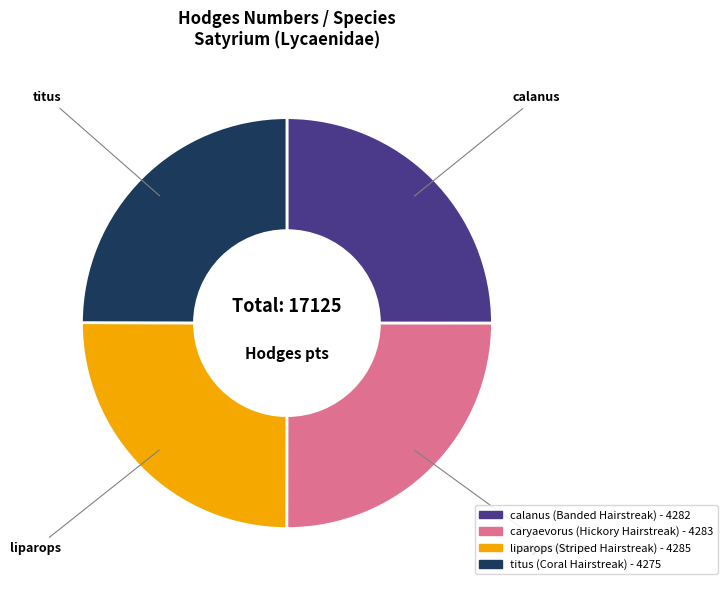

The caryaevorus slice represents 38% of the pie. True or false?

False